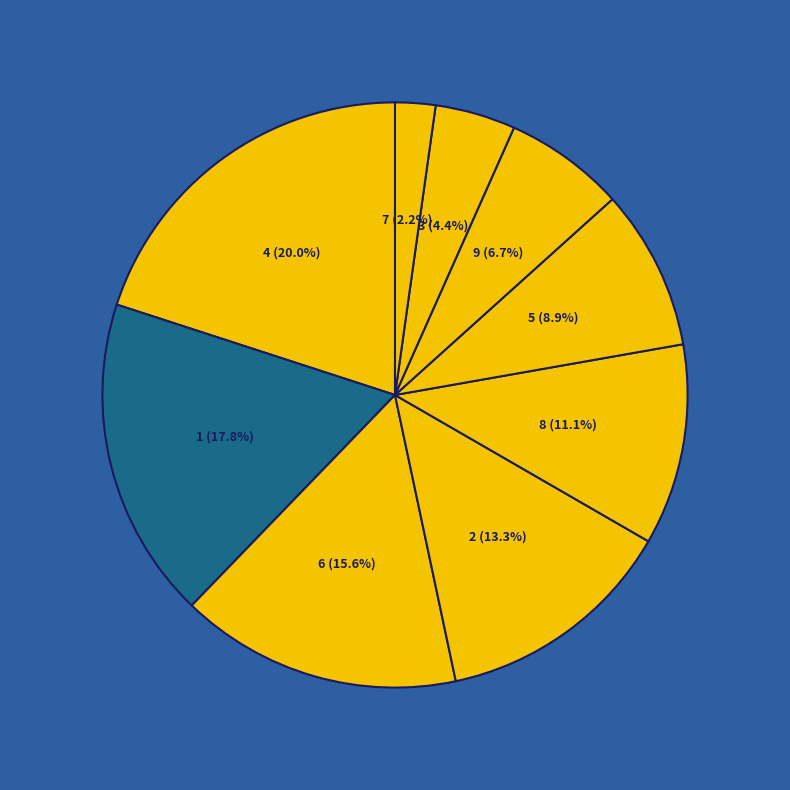

To the nearest percent, what is the difference between the largest and smallest slice percentages?

18%